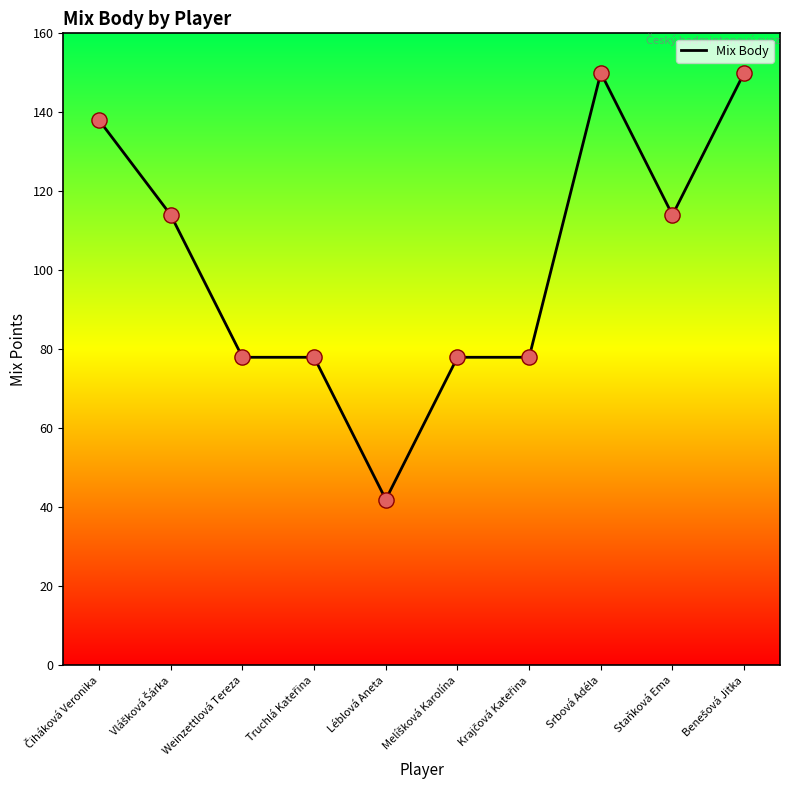

What is the change in value from Srbová Adéla to Staňková Ema?

-36